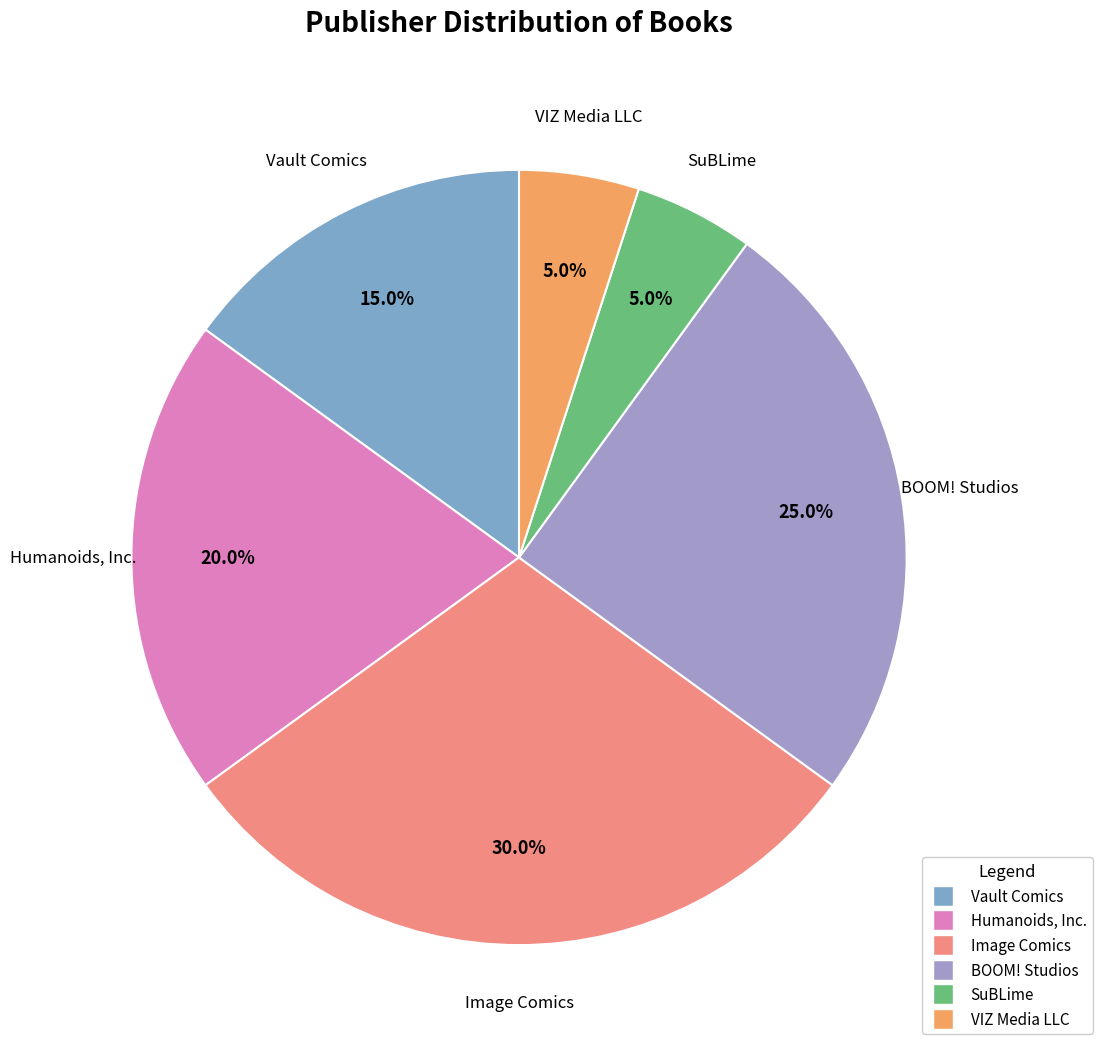

How many segments does this pie chart have?

6